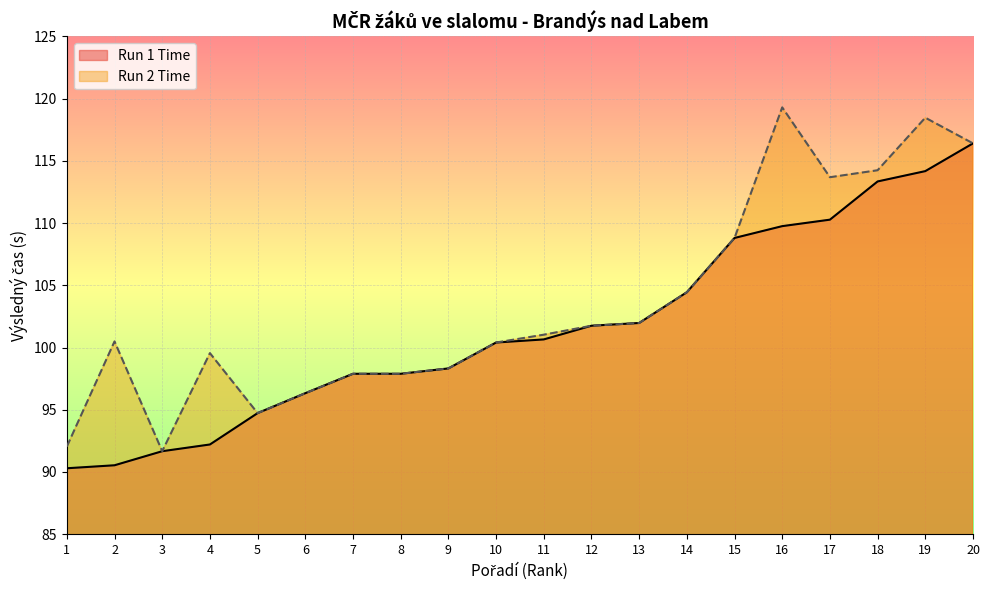

What is the minimum value shown in the chart?

90.3